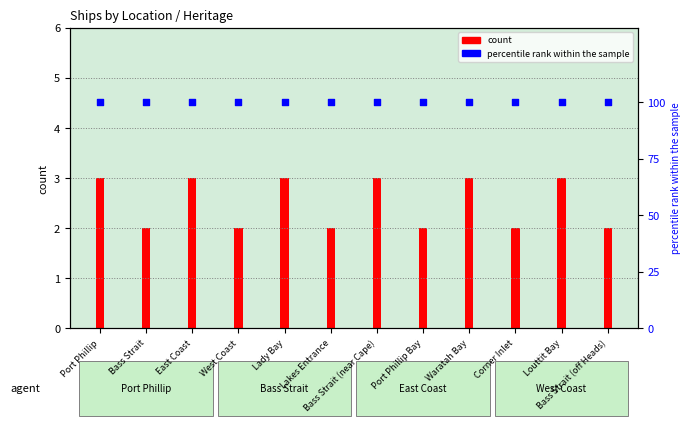

Is the value of percentile rank within the sample at Corner Inlet greater than the value of count at Waratah Bay?

Yes